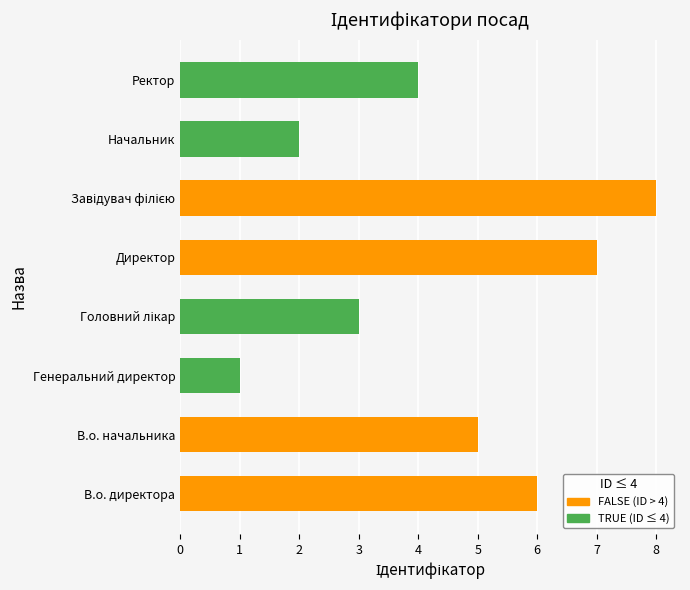

What is the change in value from Генеральний директор to Начальник?

+1